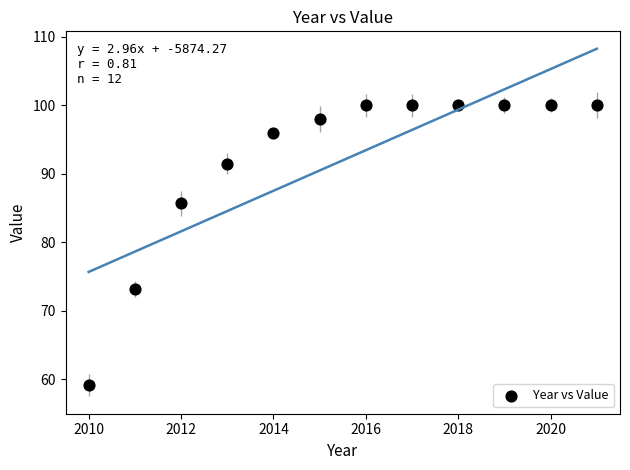

What is the range of Y values (max minus min)?

40.8